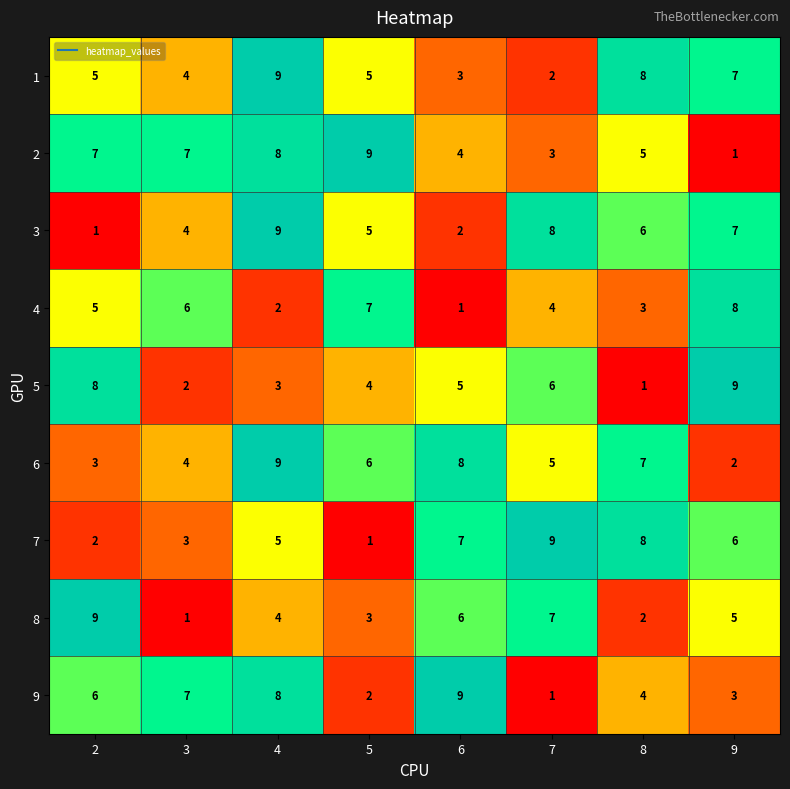

What is the difference between the highest and lowest values at 4?

7